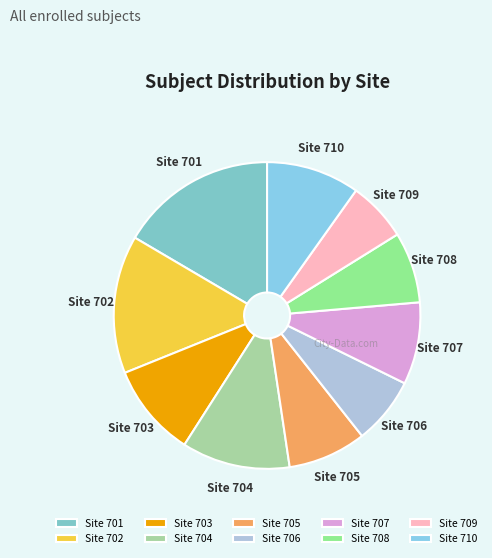

Which has a higher value, Site 705 or Site 702?

Site 702